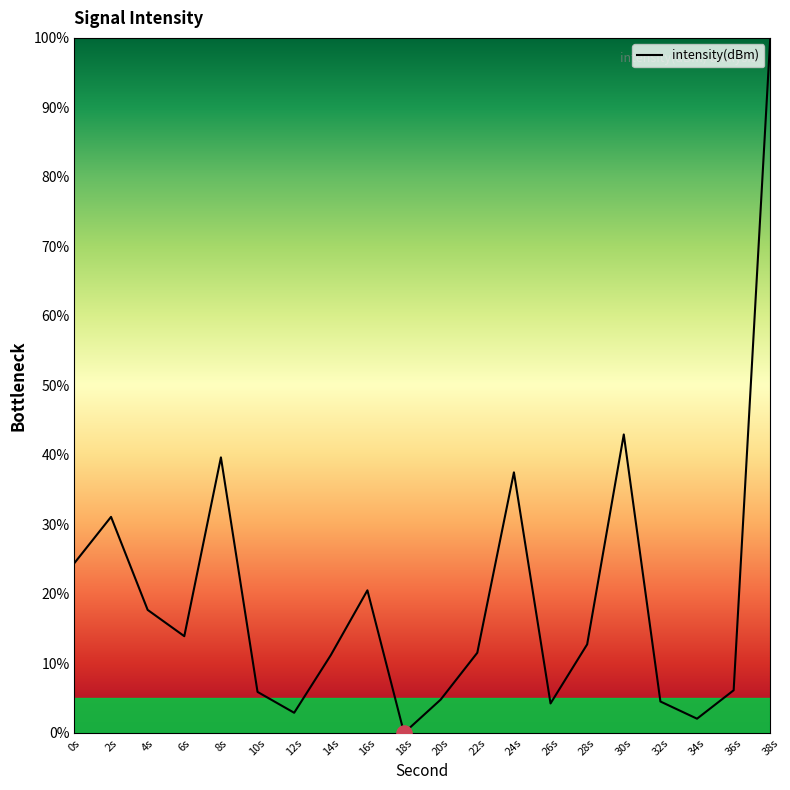

What is the change in value from 6s to 16s?

+6.6